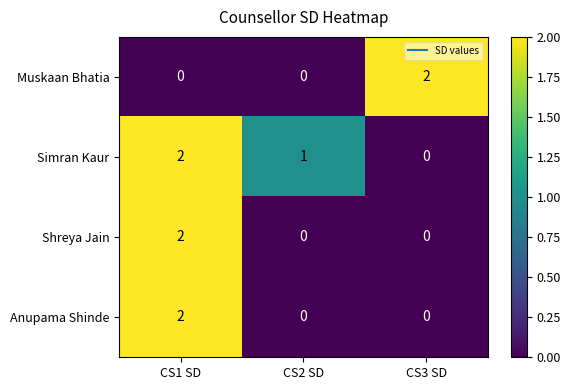

What is the total value across all series at CS1 SD?

6